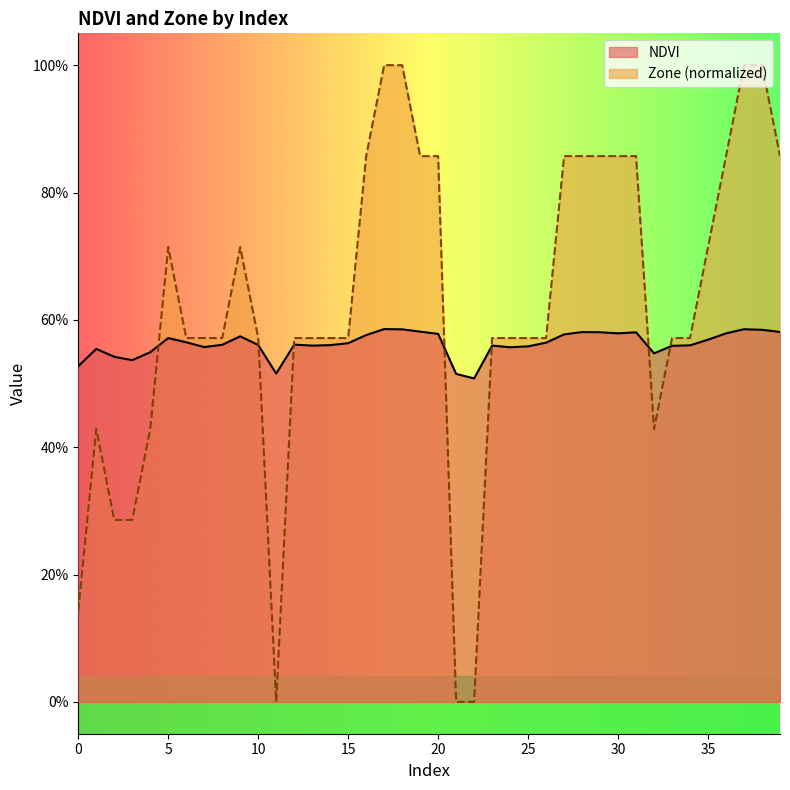

Does the chart display data point markers on the line(s)?

No